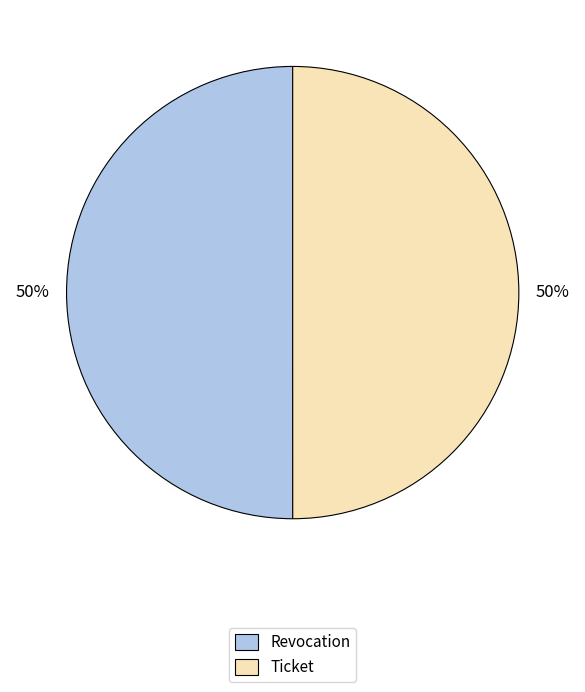

Count the number of slices in the pie.

2